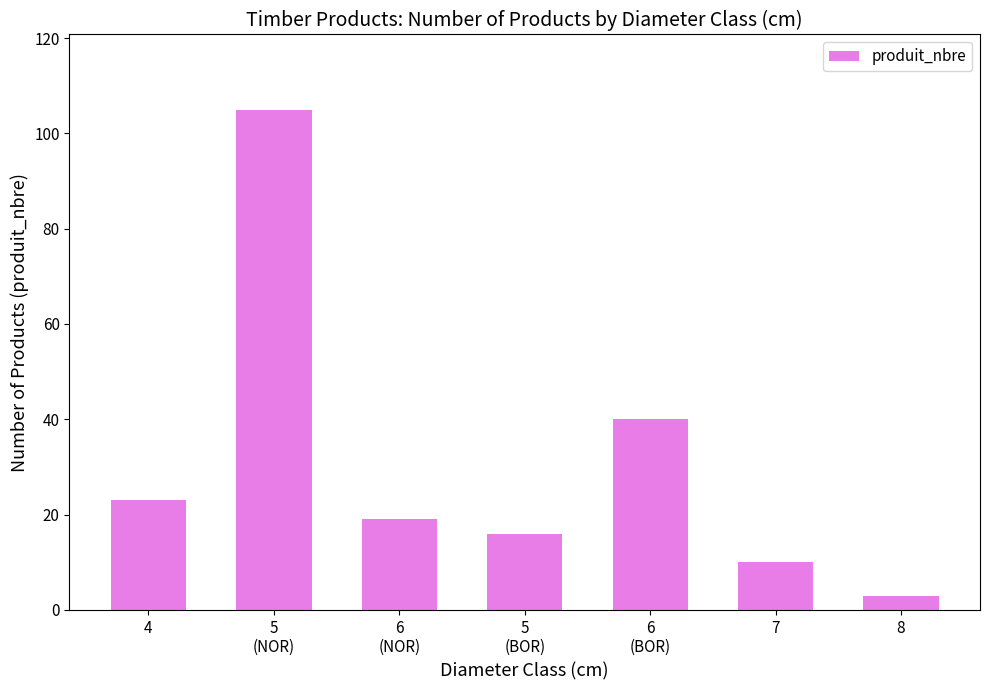

True or false: the data shows 2 at 7.

False